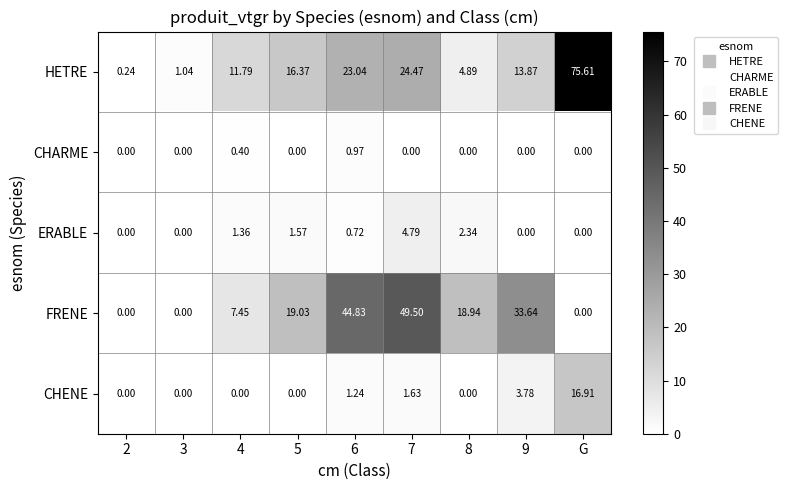

At which category does the chart reach its peak across all series?

G